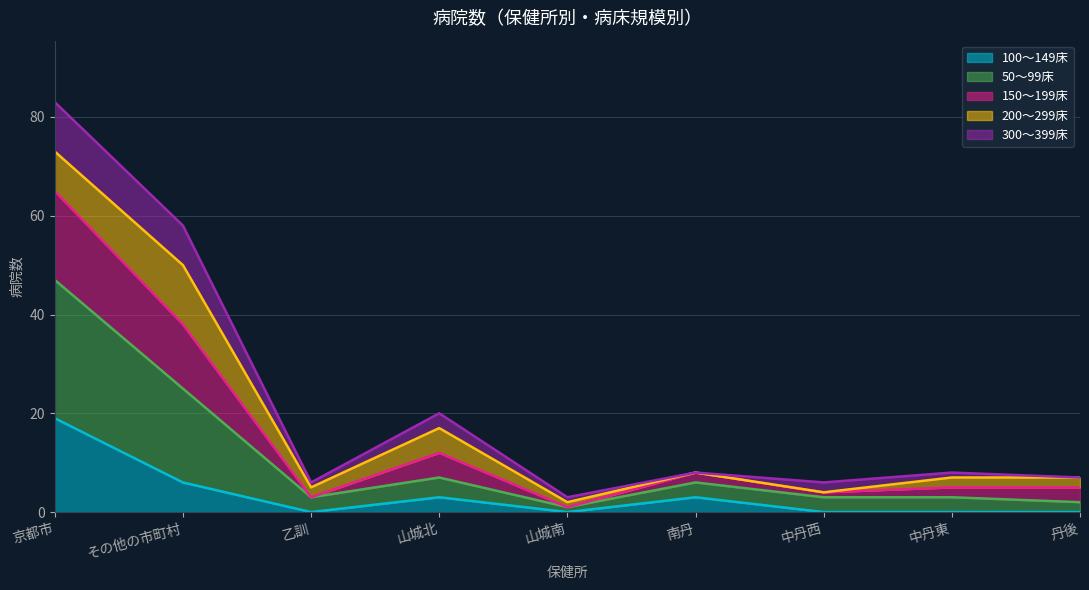

At which category is the sum across all series the highest?

京都市